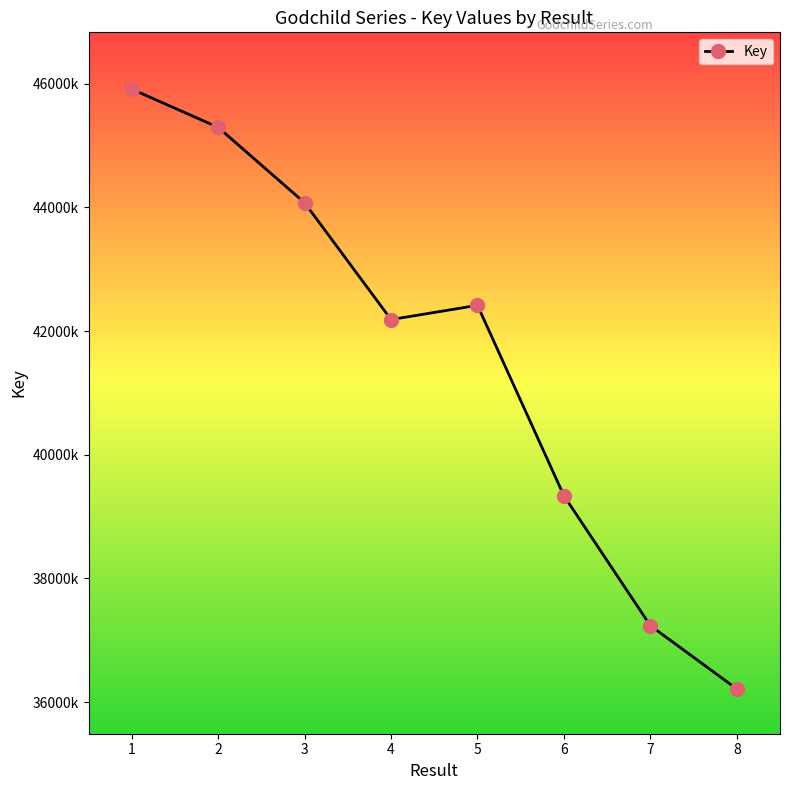

How many interior local peaks (higher than both neighbors) does the data have?

1